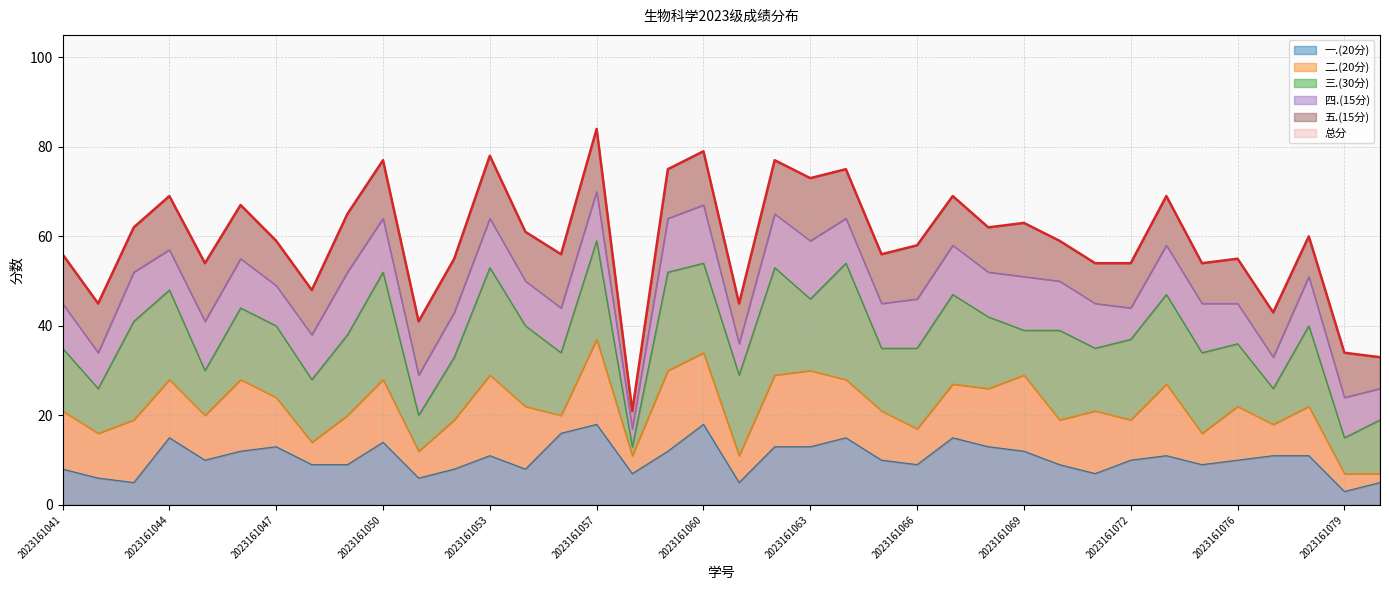

What is the difference between the highest and lowest values at 2023161051?

35